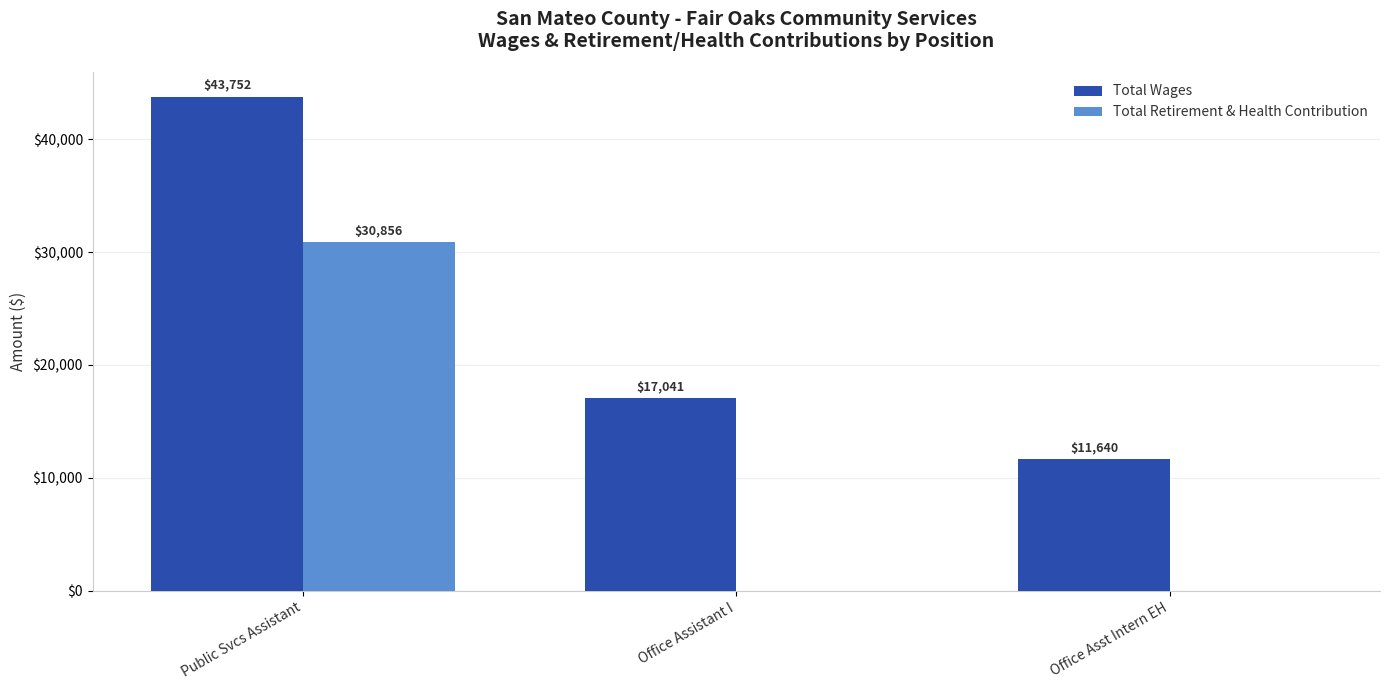

At which label is Total Wages closest to 27696?

Office Assistant I